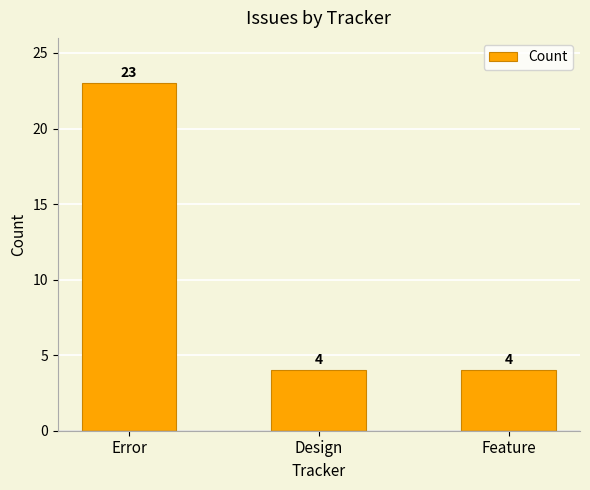

Count the values in the range 4 to 23.

3